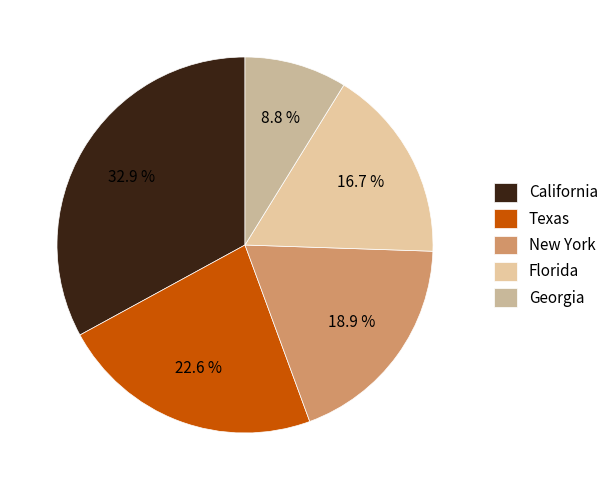

Which slice is the largest?

California